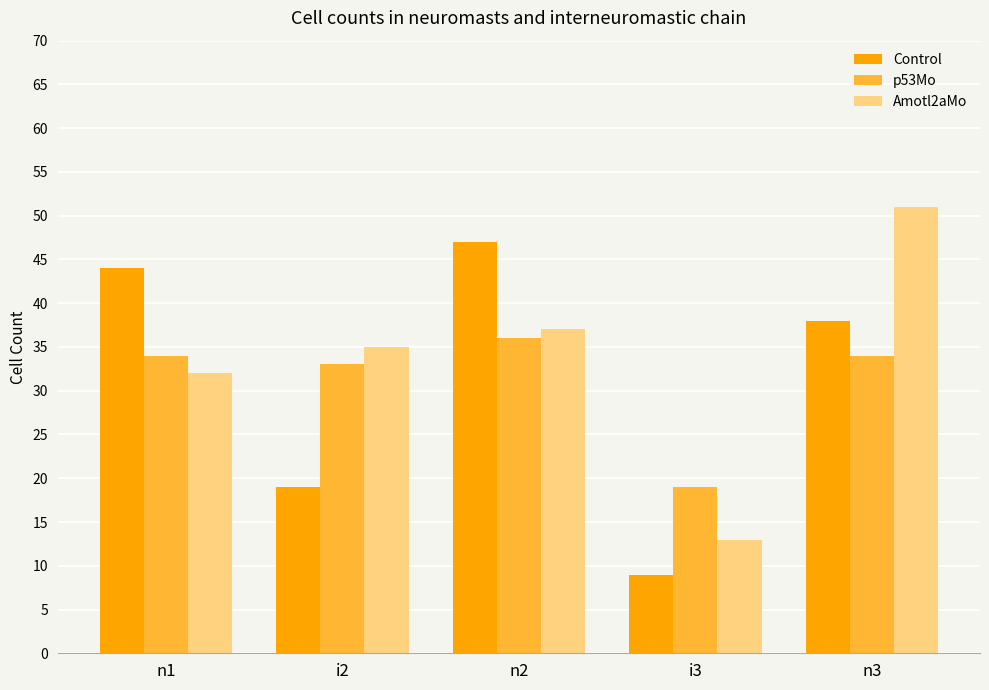

What is the spread (max minus min) of values at n2?

11